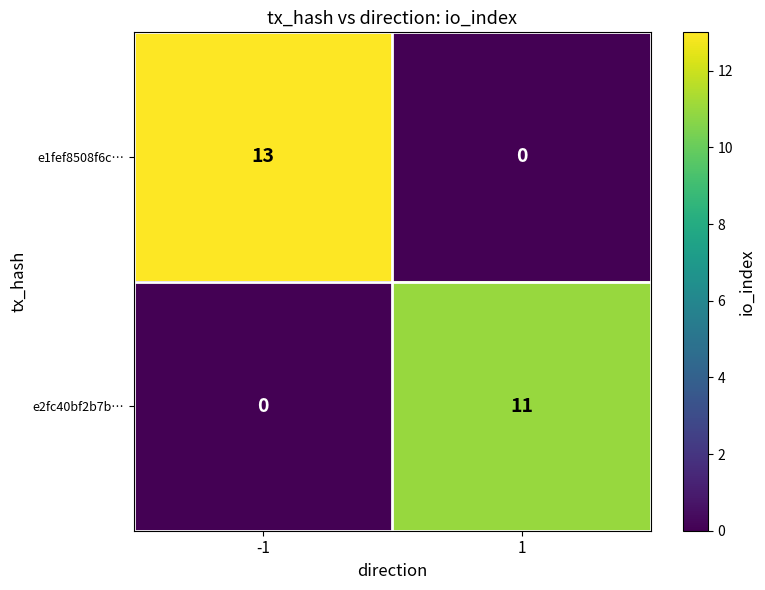

Which series has the widest spread of values?

e1fef8508f6c…